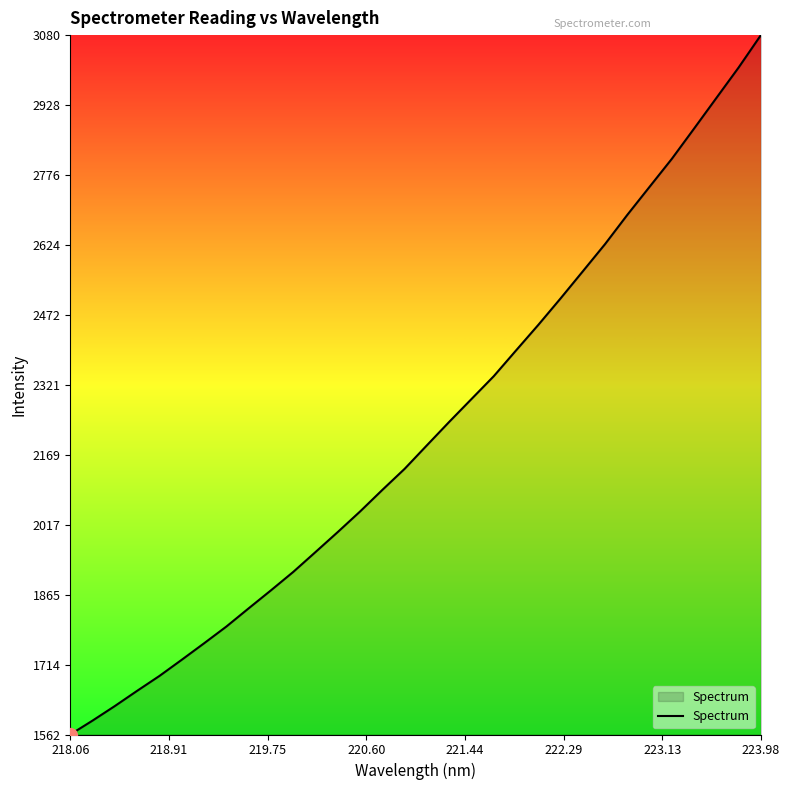

What is the difference between the maximum and minimum values?

1517.8